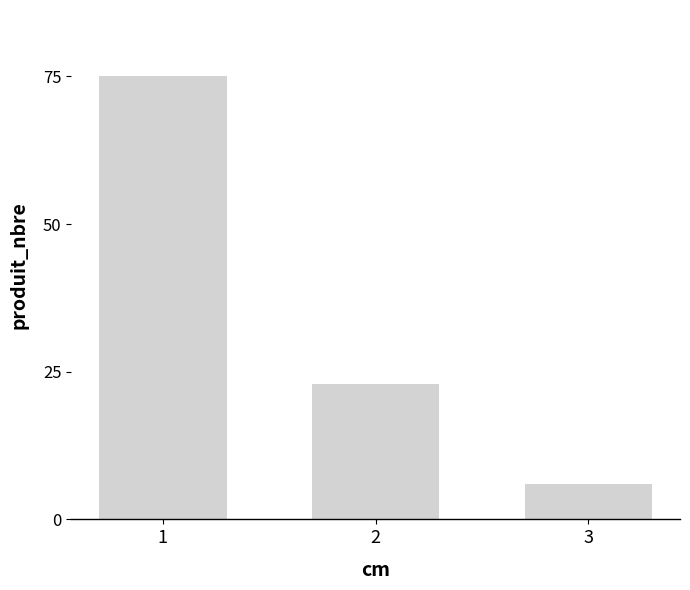

What is the greatest value displayed?

75